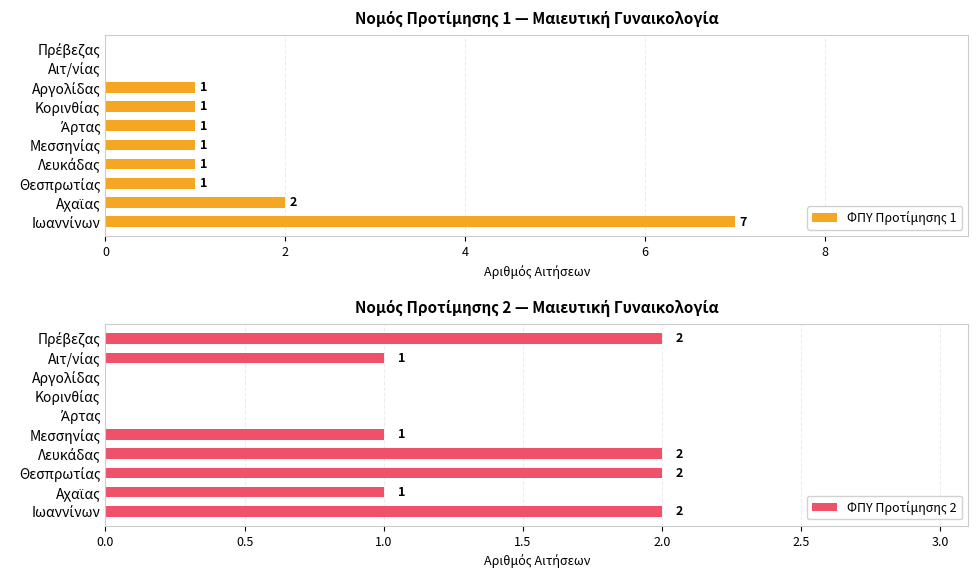

Which series has the largest total across all categories?

ΦΠΥ Προτίμησης 1